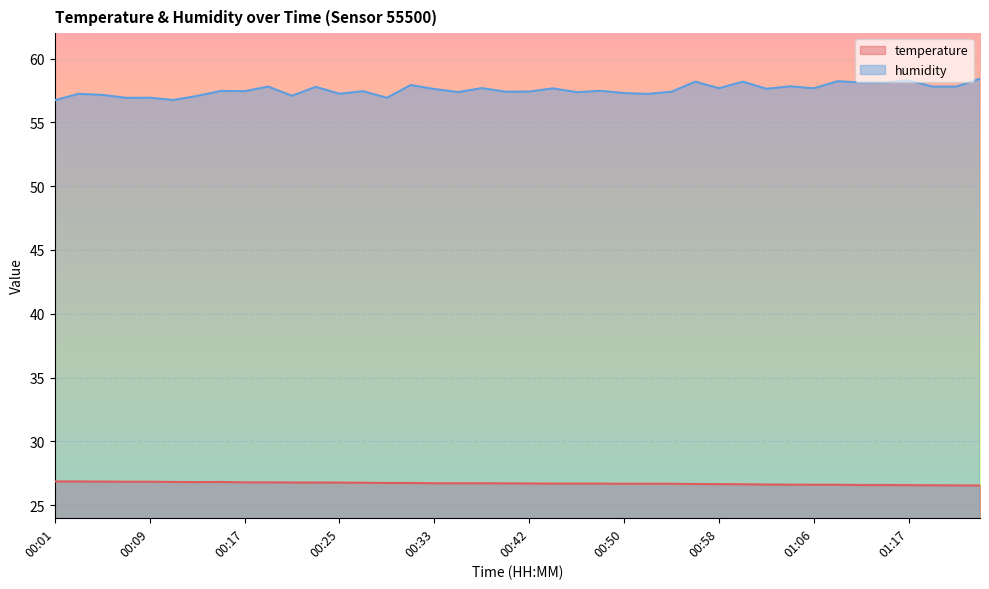

In humidity, how many points are higher than both neighbors (excluding endpoints)?

15